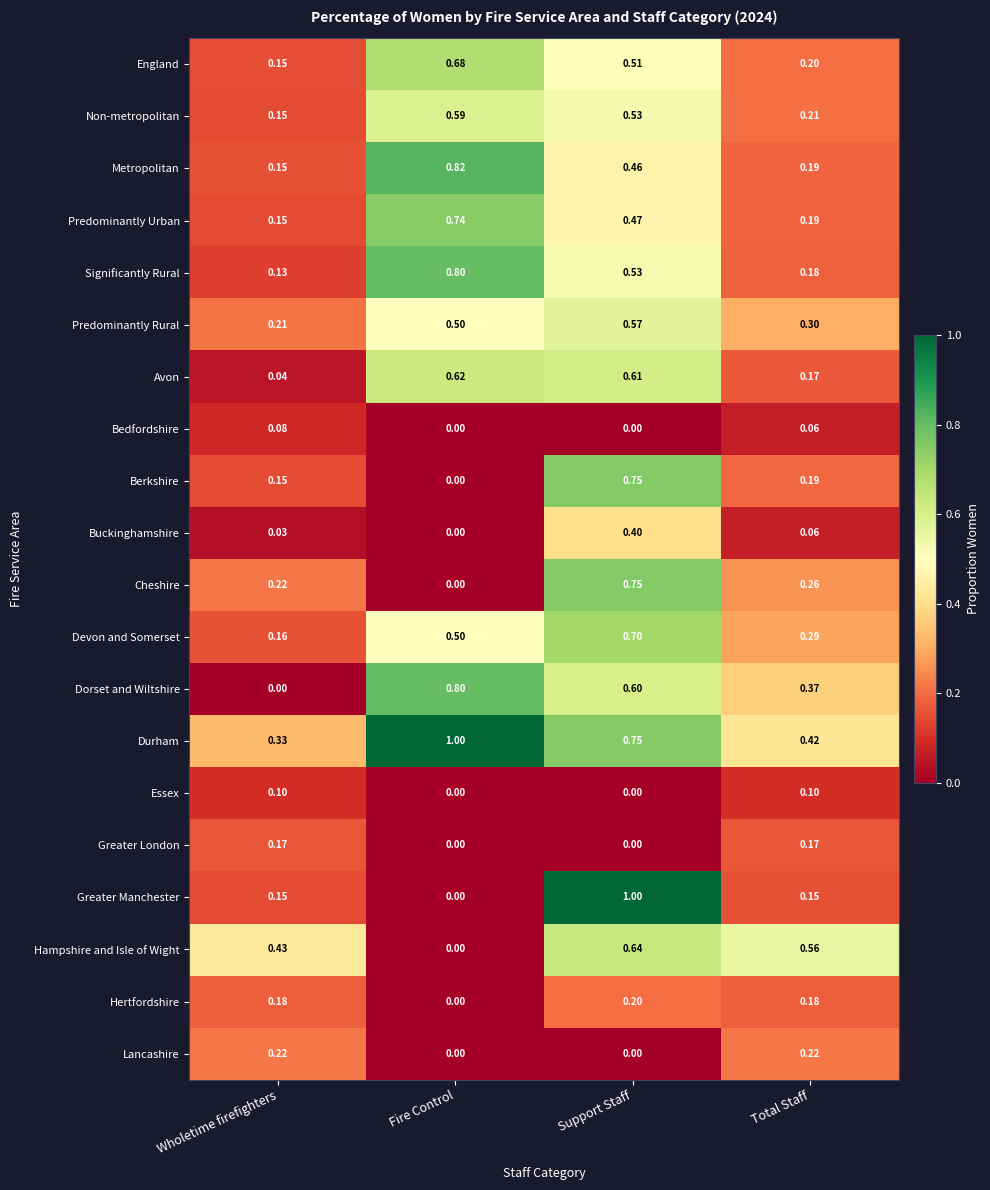

At which label does Dorset and Wiltshire reach its peak?

Fire Control